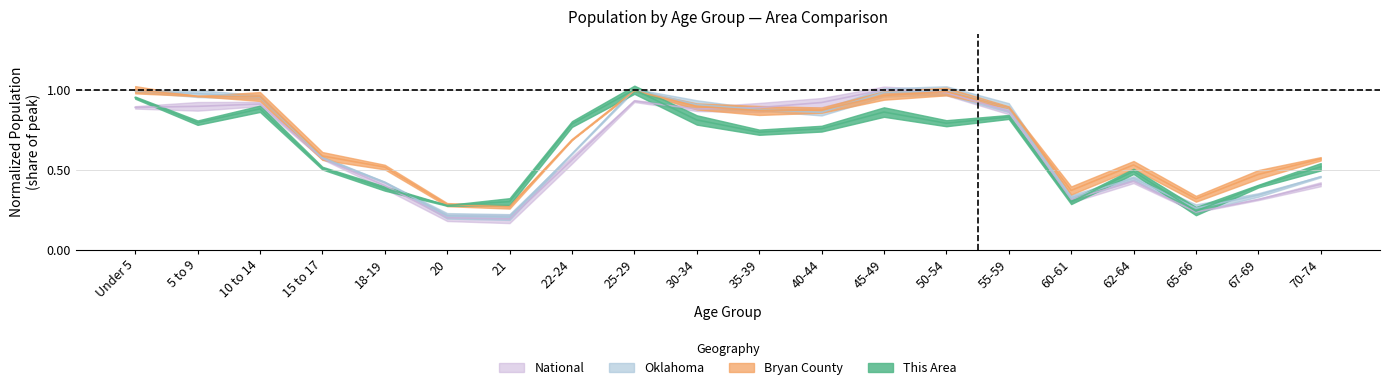

Which category has the lowest value in the Oklahoma series?

21